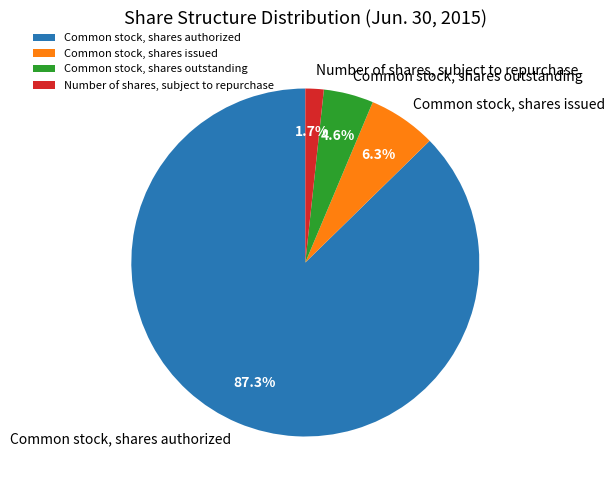

What percentage is the Number of shares, subject to repurchase slice, to the nearest percent?

2%